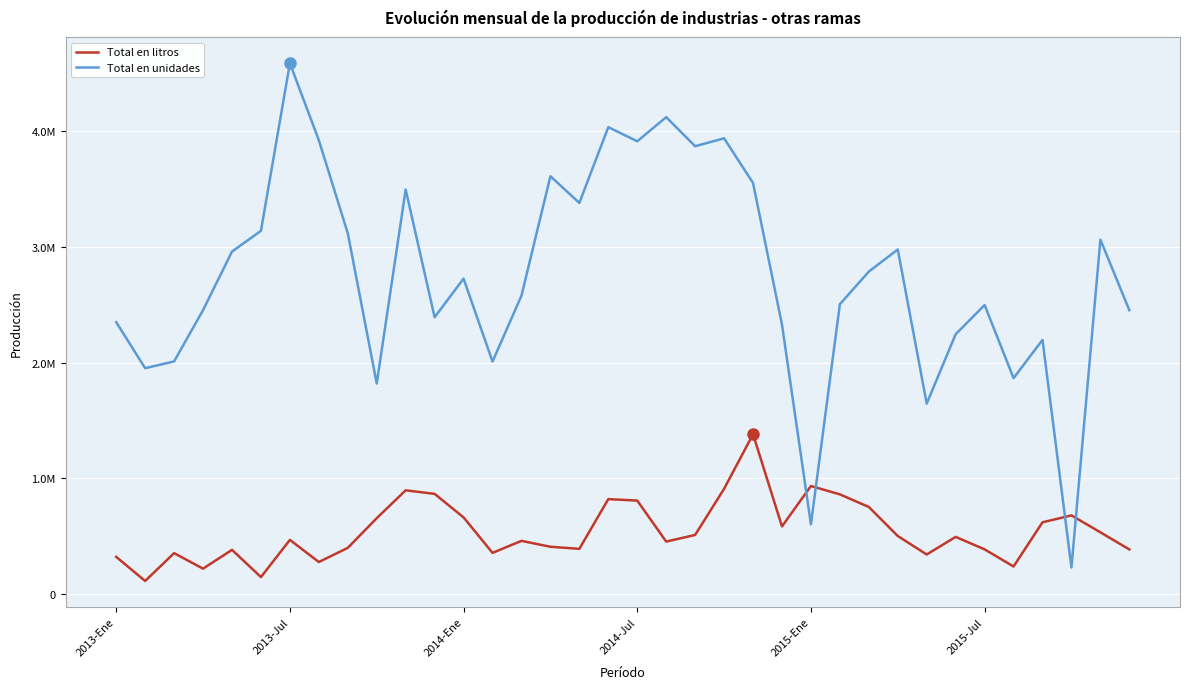

List the series in order of their overall mean, highest first.

Total en unidades, Total en litros